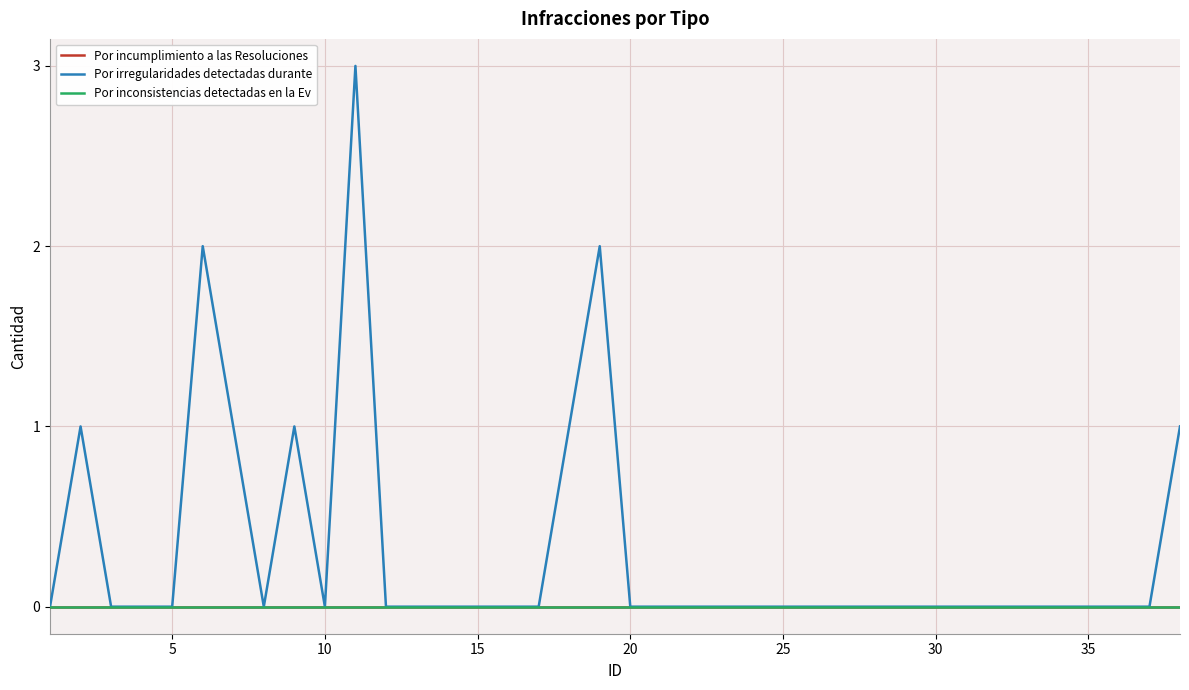

True or false: Por irregularidades detectadas durante and Por incumplimiento a las Resoluciones intersect in this chart.

False